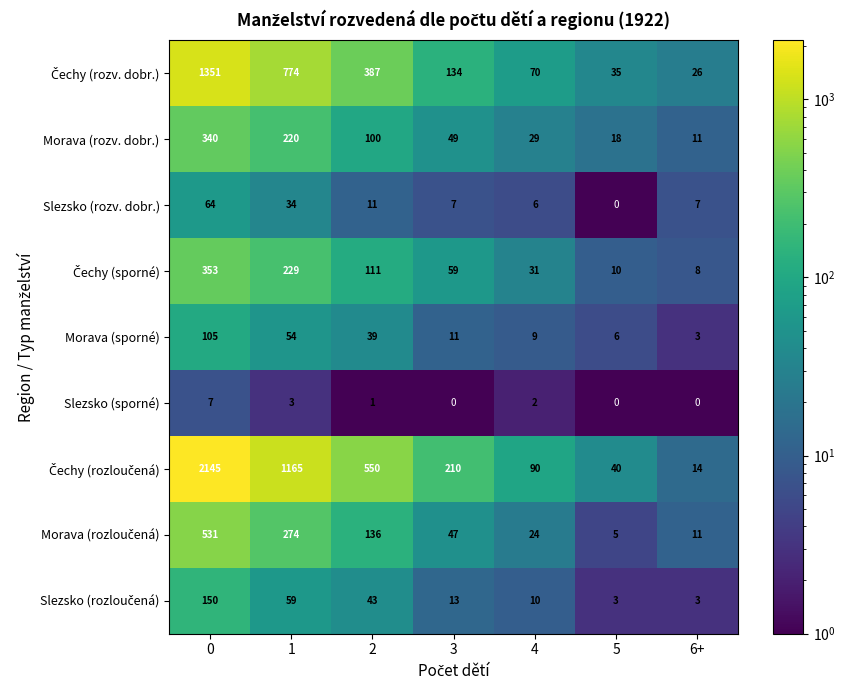

What is the difference between the highest and lowest values at 0?

2138